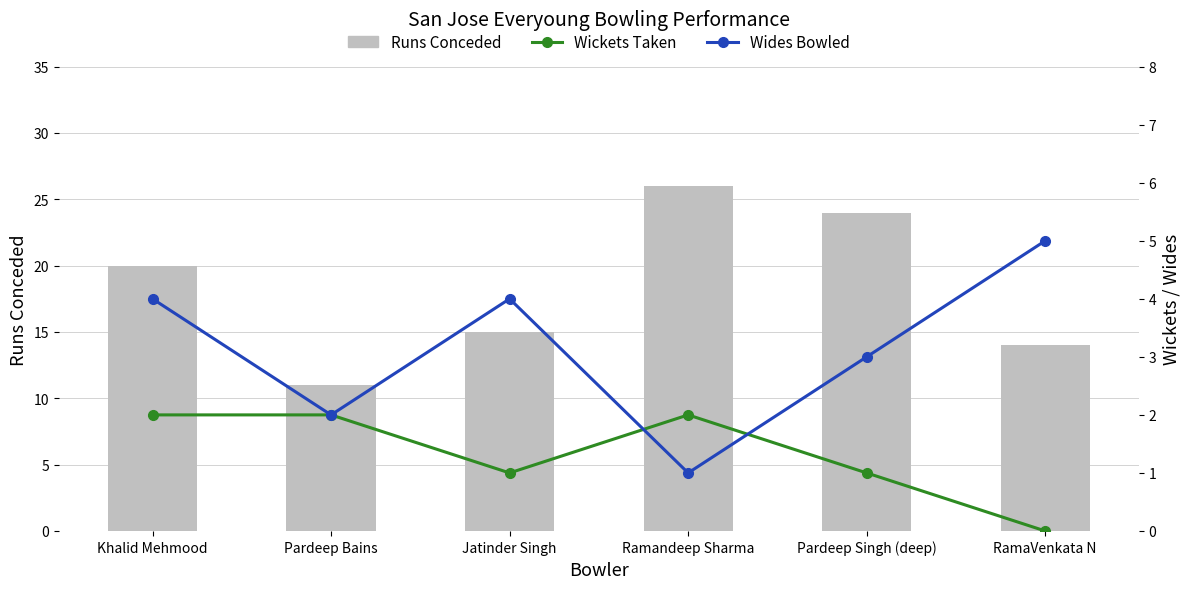

Rank the series at RamaVenkata N from lowest to highest value.

Wickets Taken, Wides Bowled, Runs Conceded